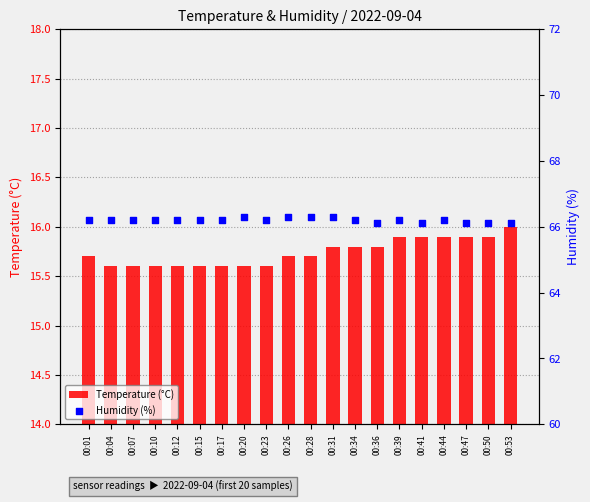

At which category is the sum across all series the highest?

00:39